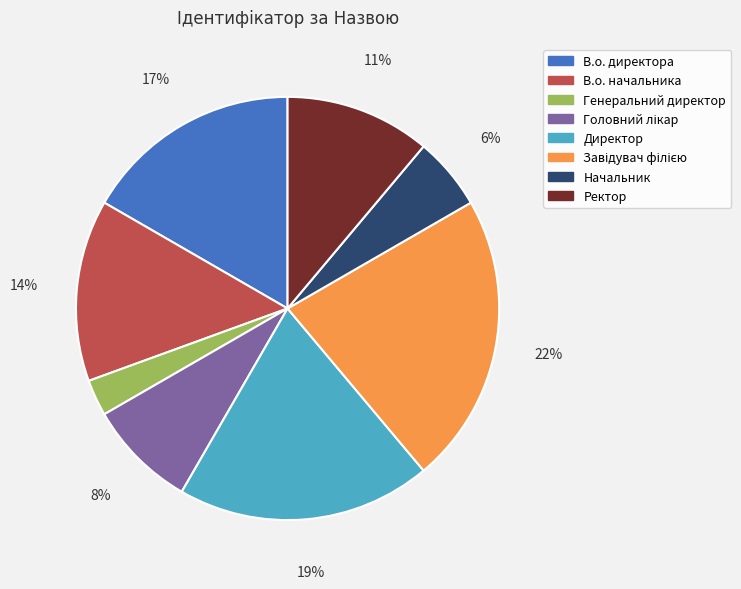

The В.о. директора slice represents 17% of the pie. True or false?

True